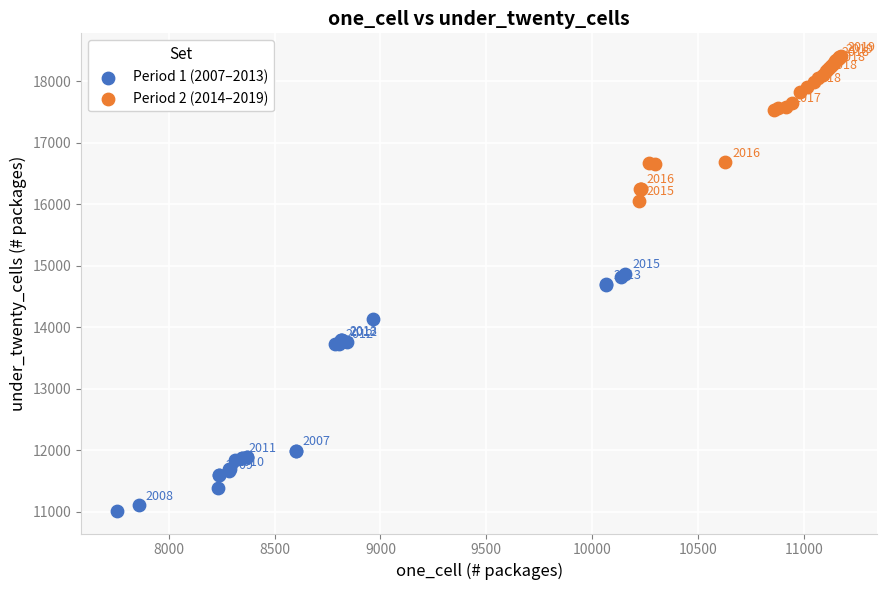

Which series contains the lowest Y value?

Period 1 (2007–2013)